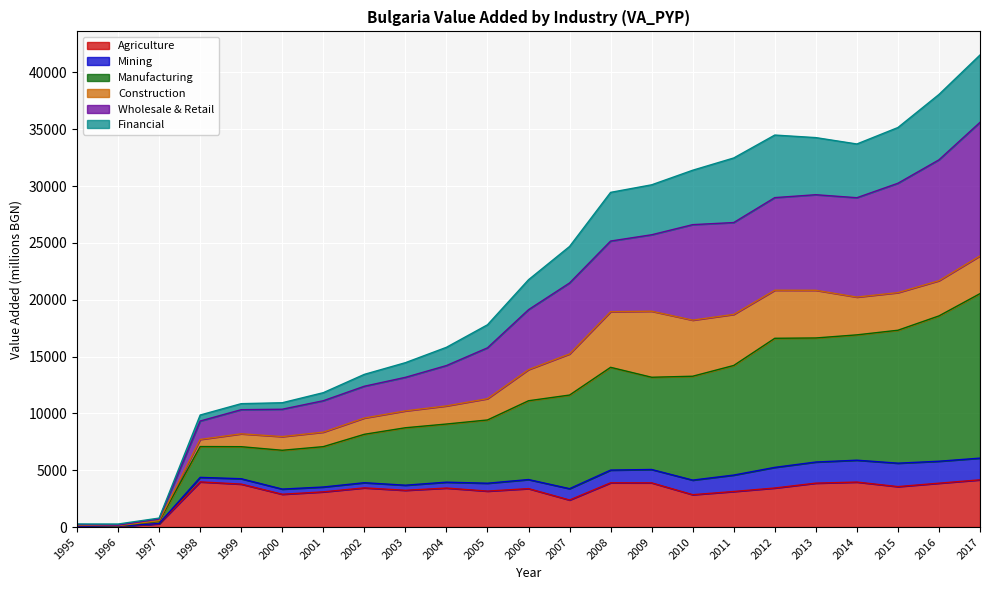

The Agriculture series shows 3430.5 at 2004. True or false?

True